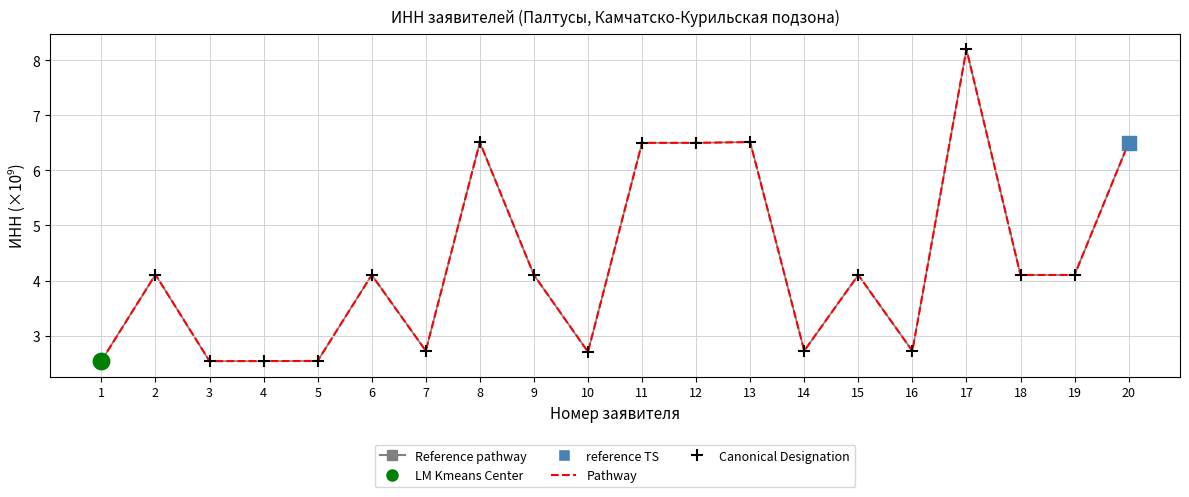

At how many categories does at least one series exceed 5?

6